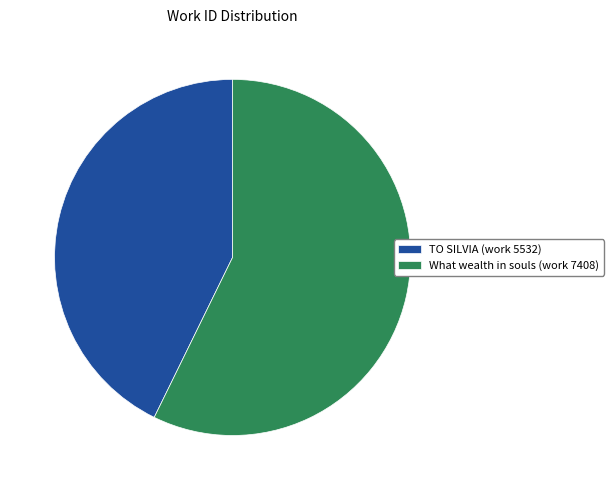

The TO SILVIA (work 5532) slice represents 43% of the pie. True or false?

True